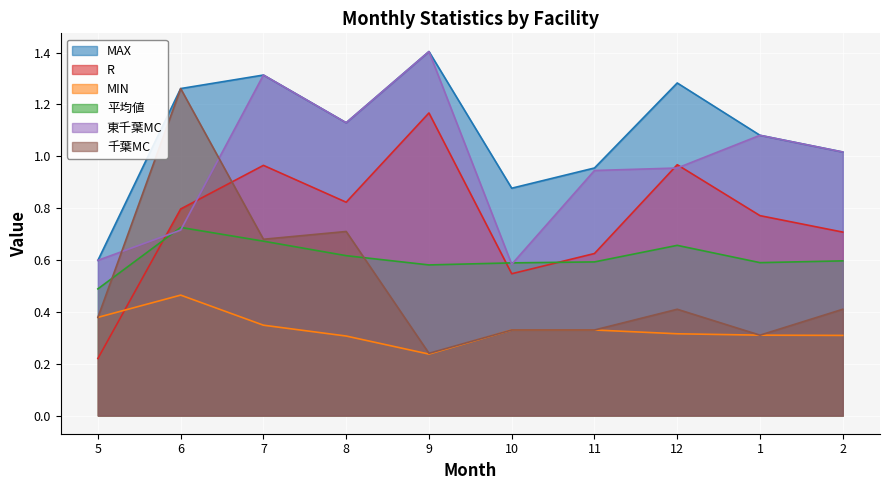

The value of MIN at 12 is 0.3. True or false?

True